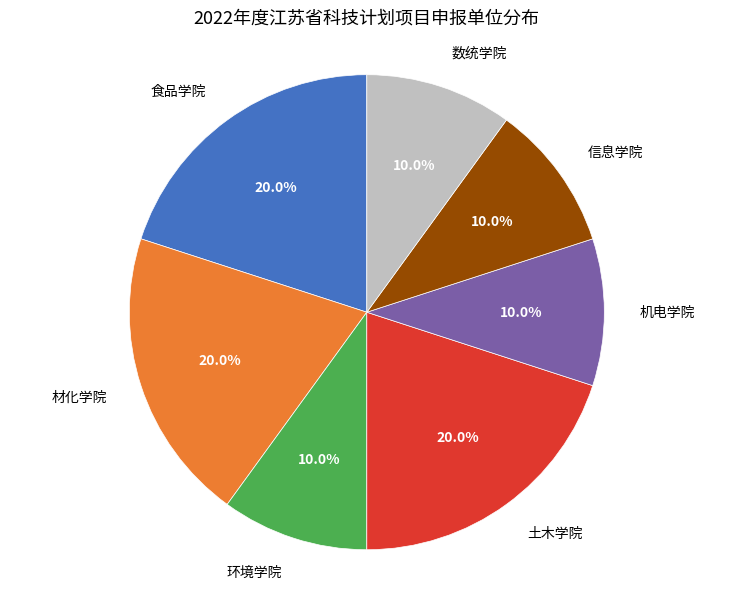

How many slices are in this pie chart?

7